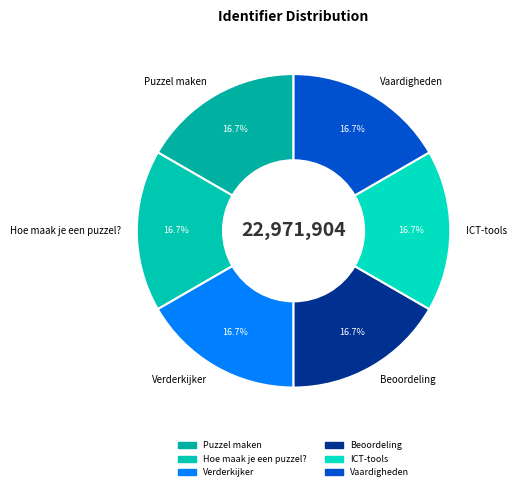

To the nearest percent, what is the average slice percentage?

17%